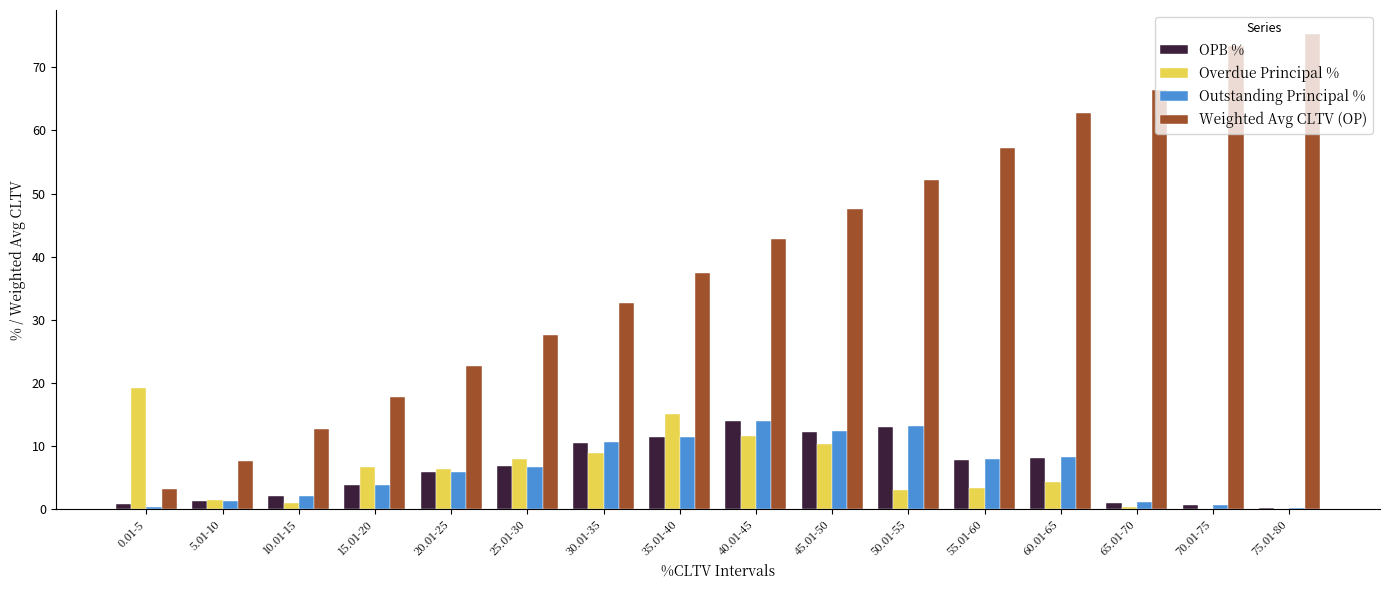

Which category has the highest value in the Overdue Principal % series?

0.01-5